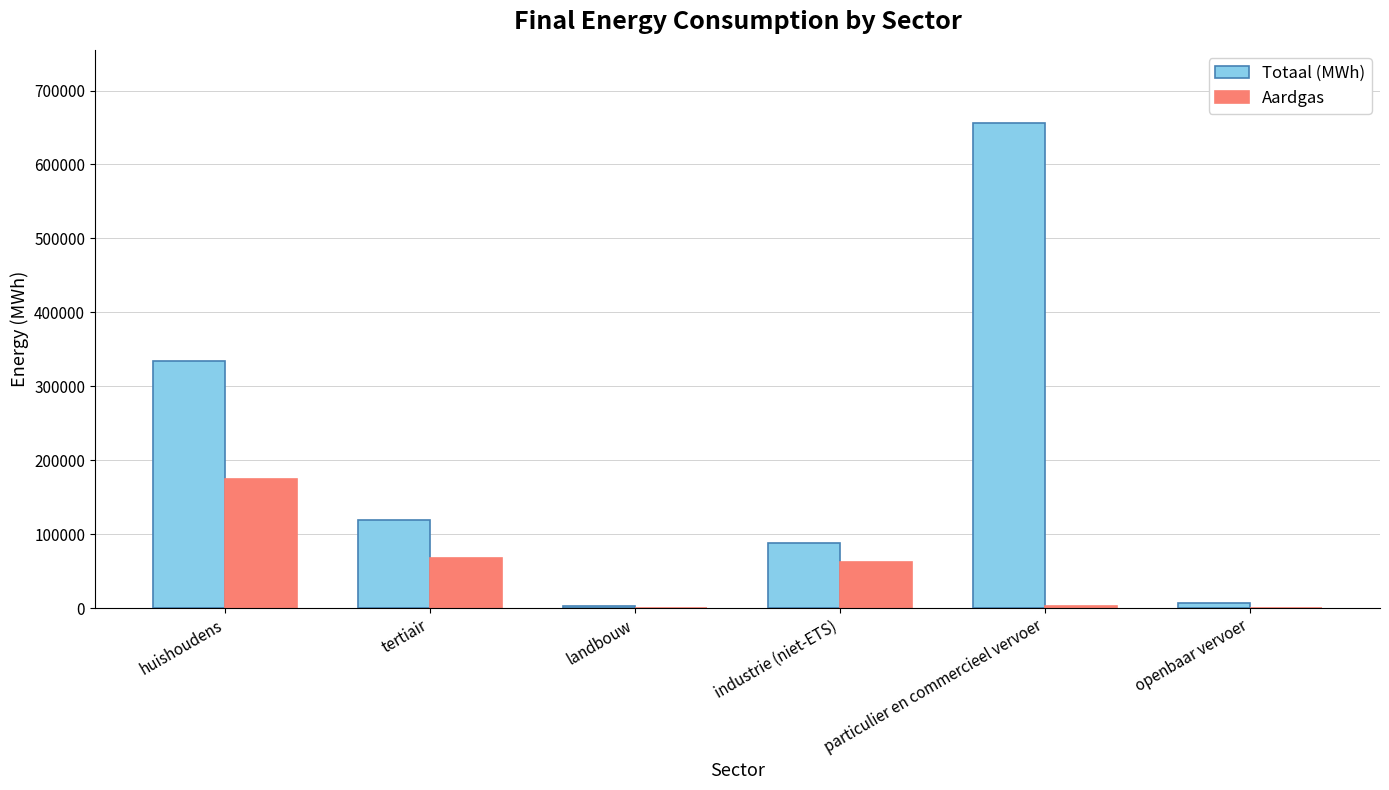

What is the total value across all series at industrie (niet-ETS)?

150678.8